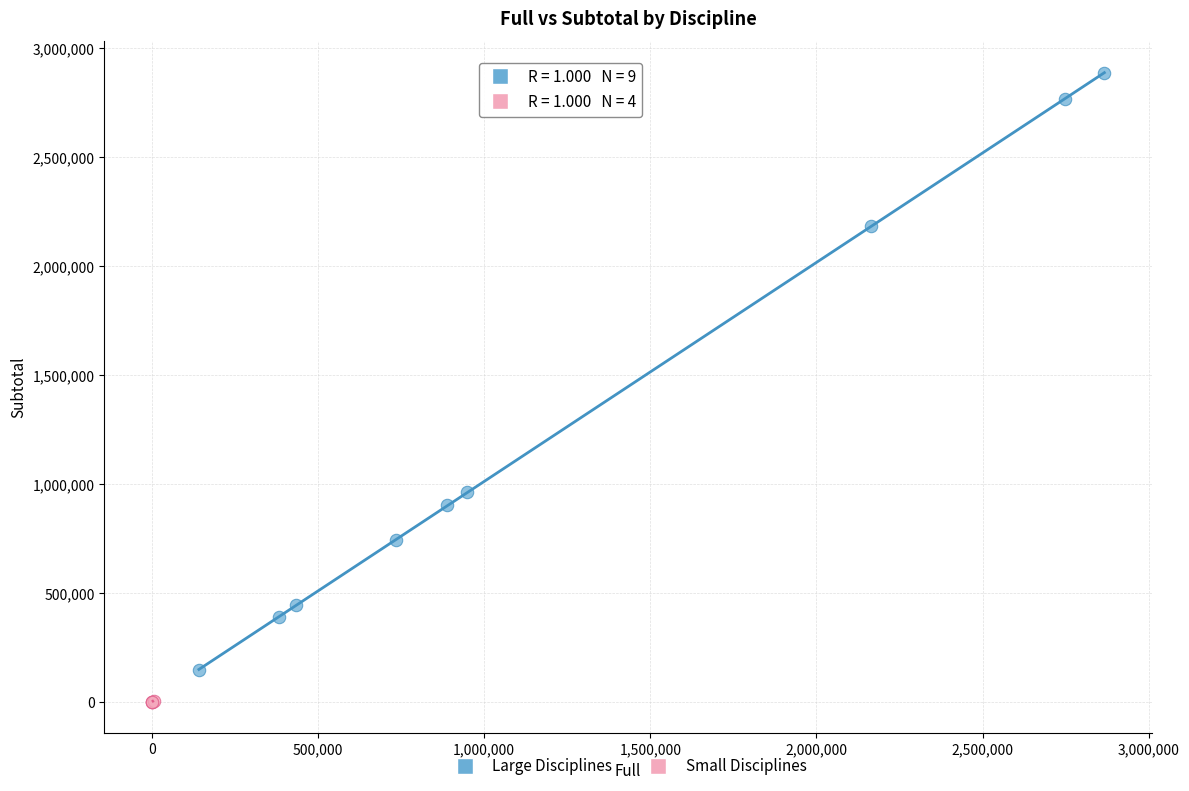

Which series reaches the minimum Y coordinate?

Small Disciplines